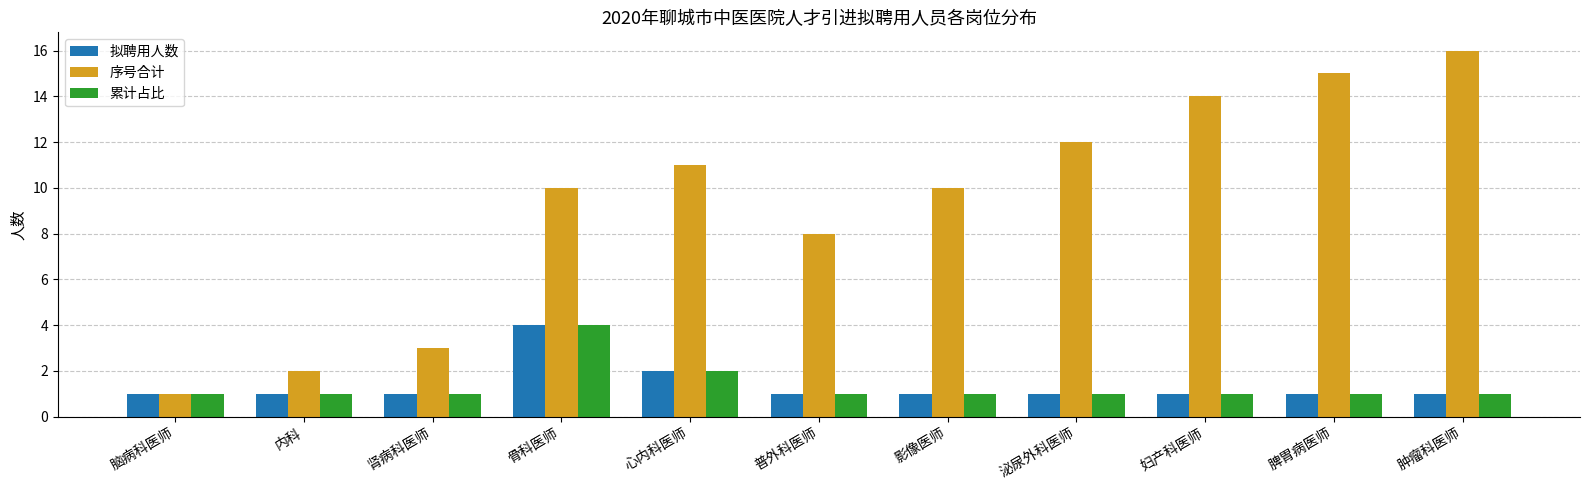

What is the difference between the second highest and second lowest values in the 序号合计 series?

13